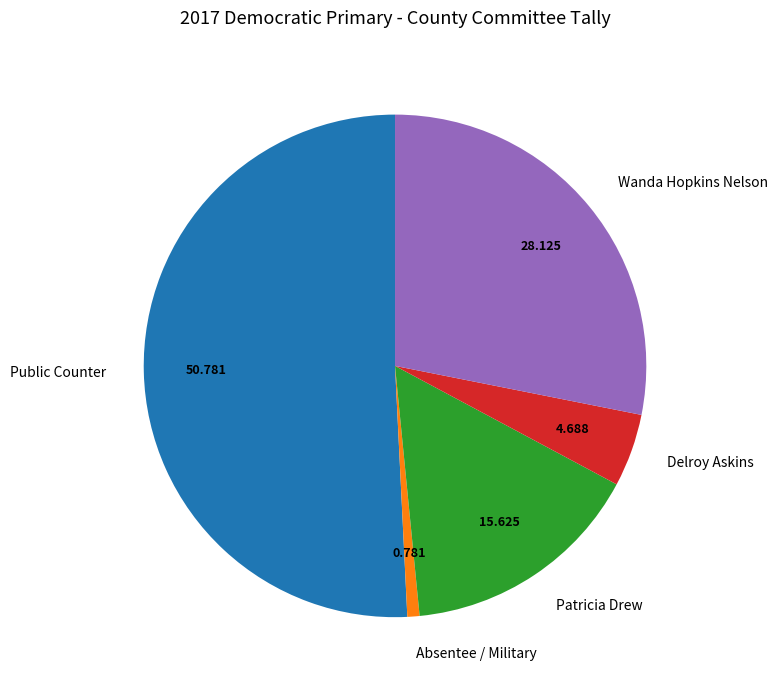

True or false: Wanda Hopkins Nelson accounts for 28% of the total.

True